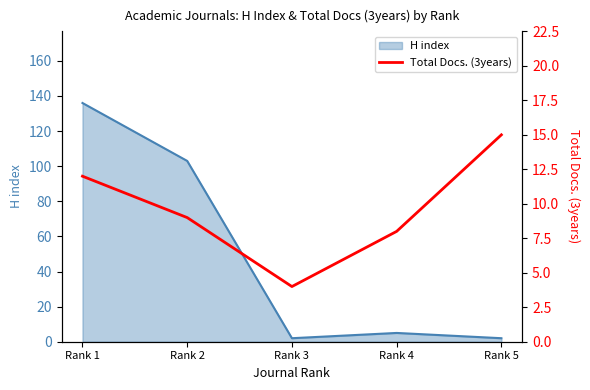

What is the ratio of the value at Rank 5 to the value at Rank 4?

1.9